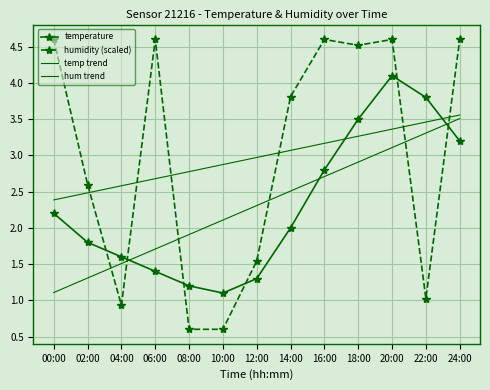

True or false: humidity (scaled) has more than 2 interior local peaks.

True